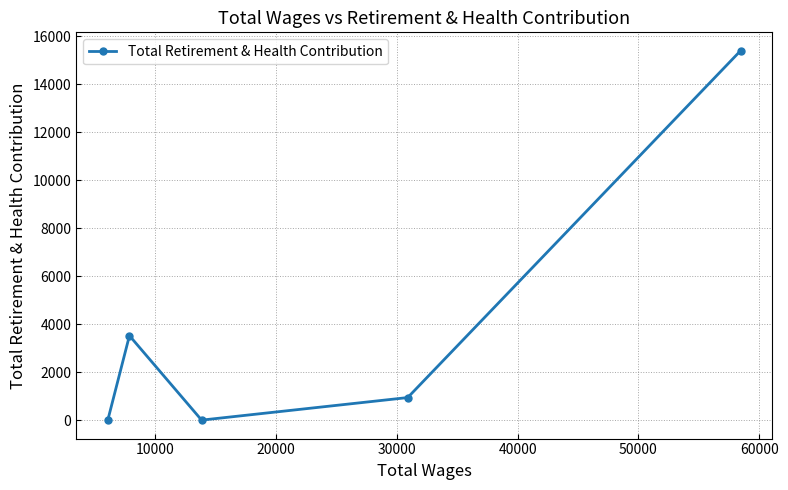

What is the difference between the second highest and second lowest values?

3520